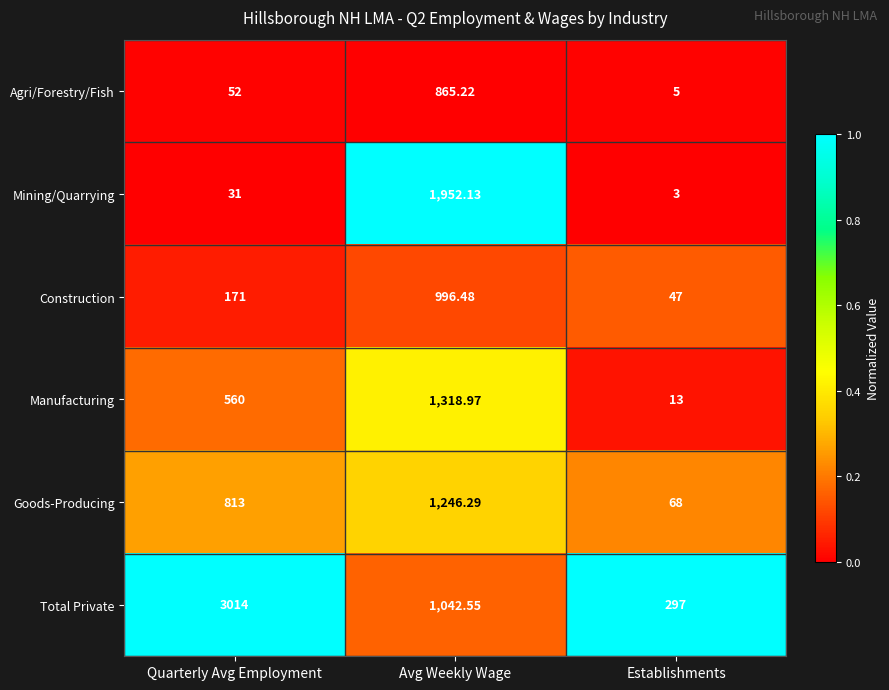

At which category does the chart reach its minimum across all series?

Establishments